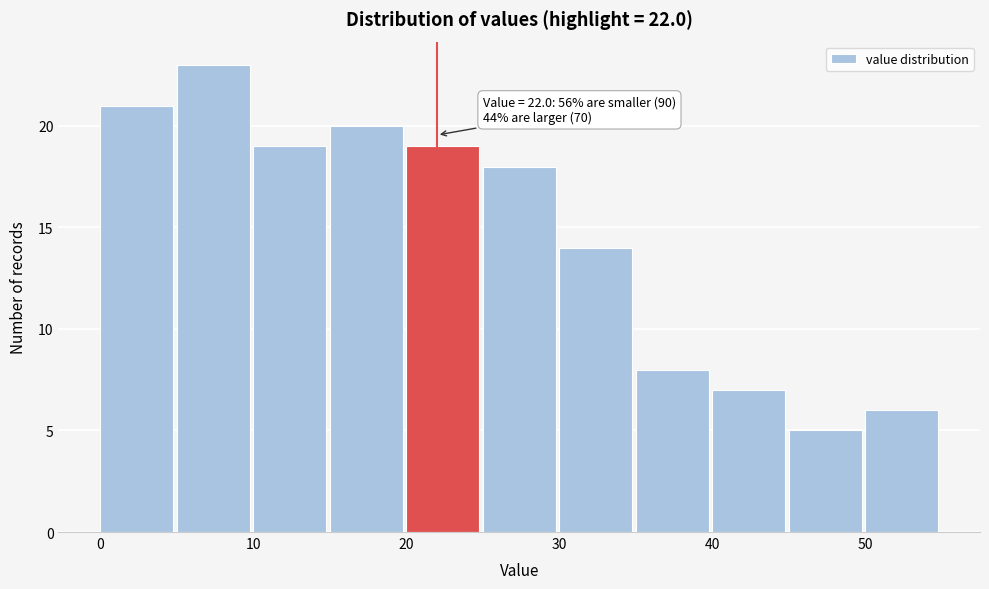

Over which range of the x-axis is the bar tallest?

5 to 10